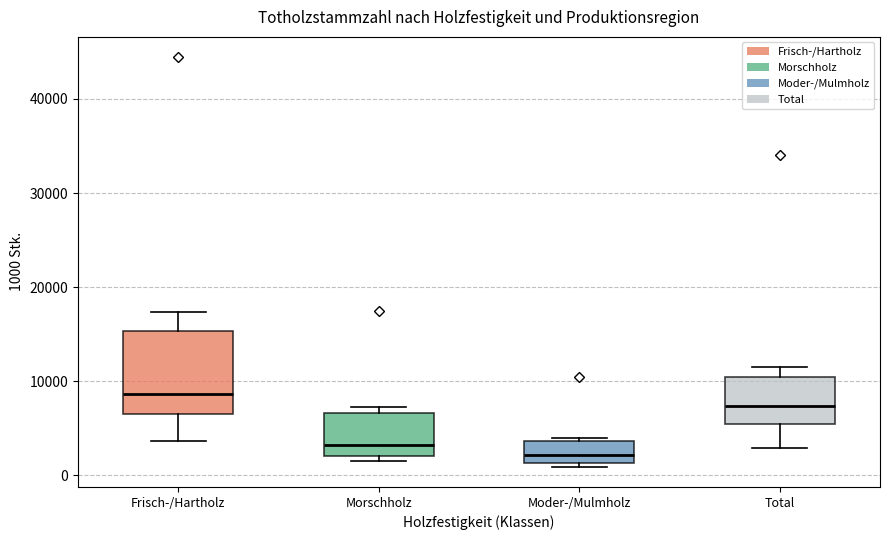

Which box has the lowest median line?

Moder-/Mulmholz